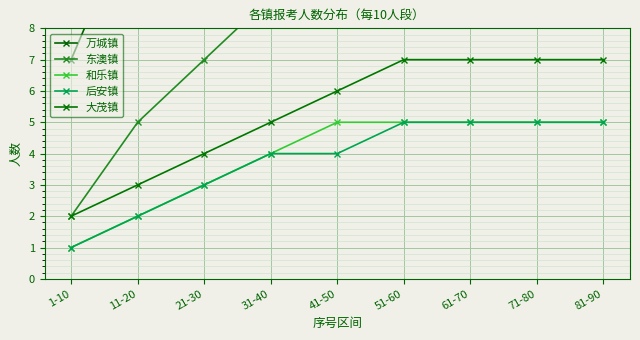

At which label does 东澳镇 reach its minimum?

1-10